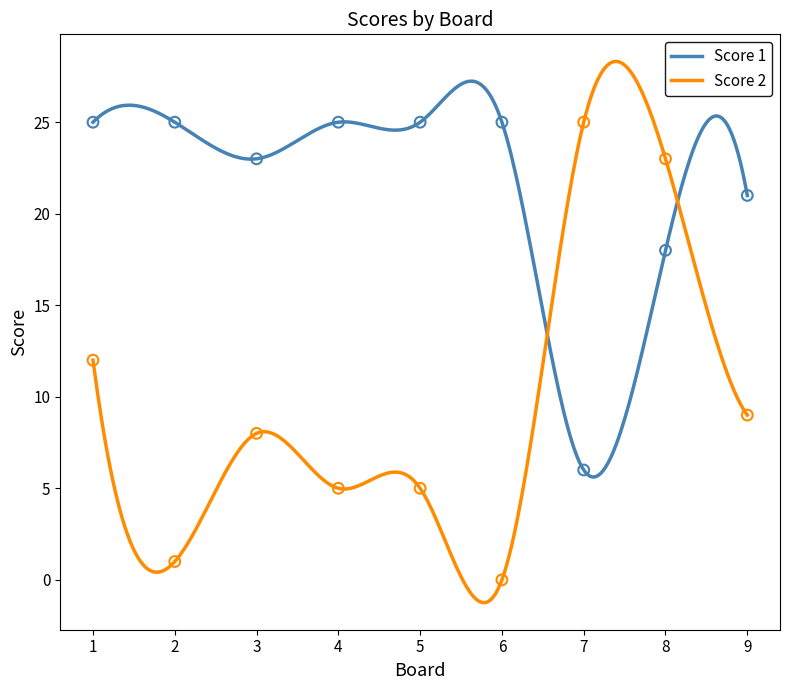

At how many categories does at least one series exceed 8?

9